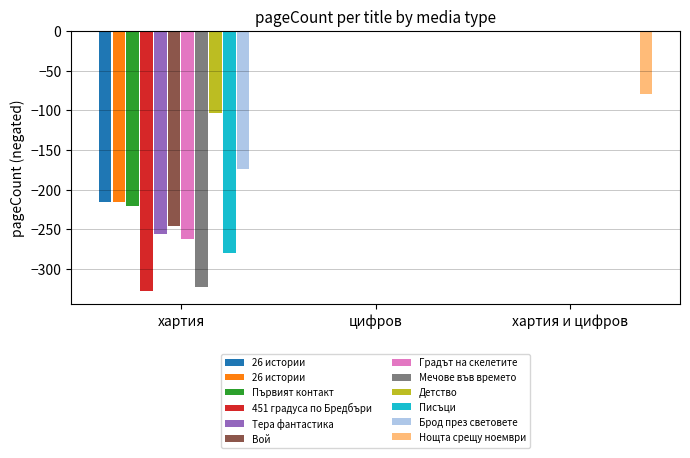

What is the value of the 4th bar from the left?

328